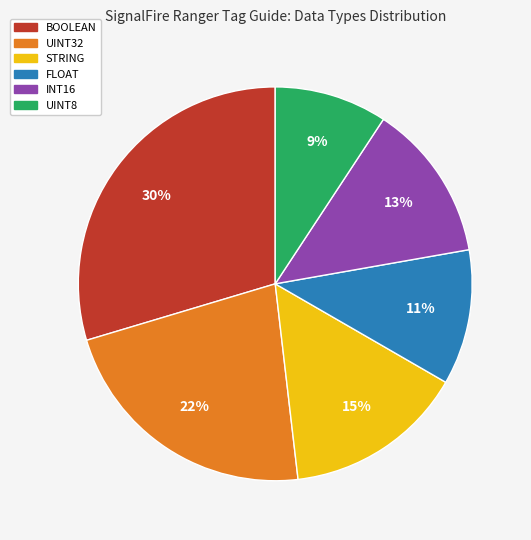

To the nearest percent, what is the combined percentage of BOOLEAN and UINT8?

39%